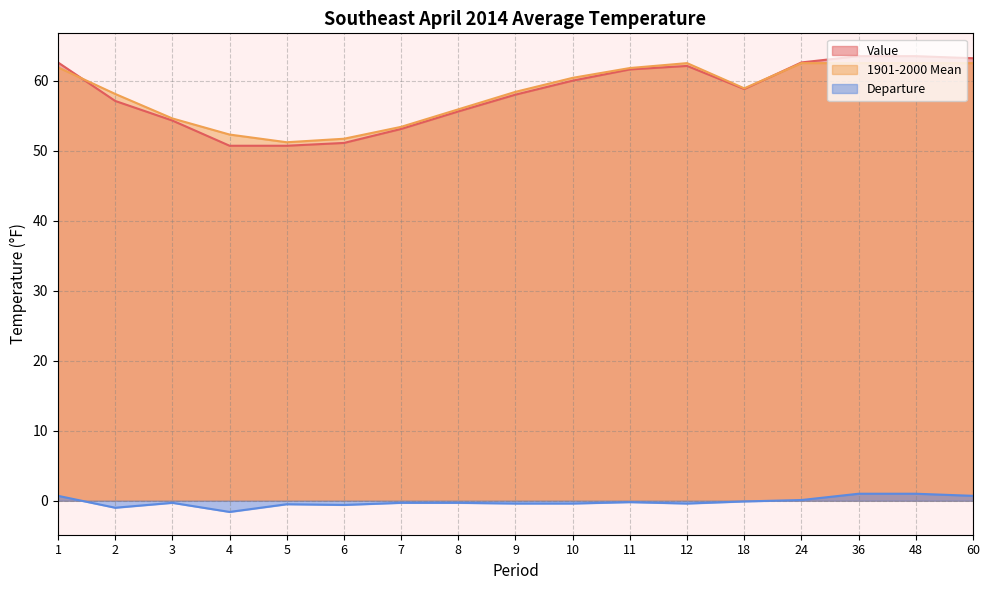

Which has a higher value, 5 or 12?

12